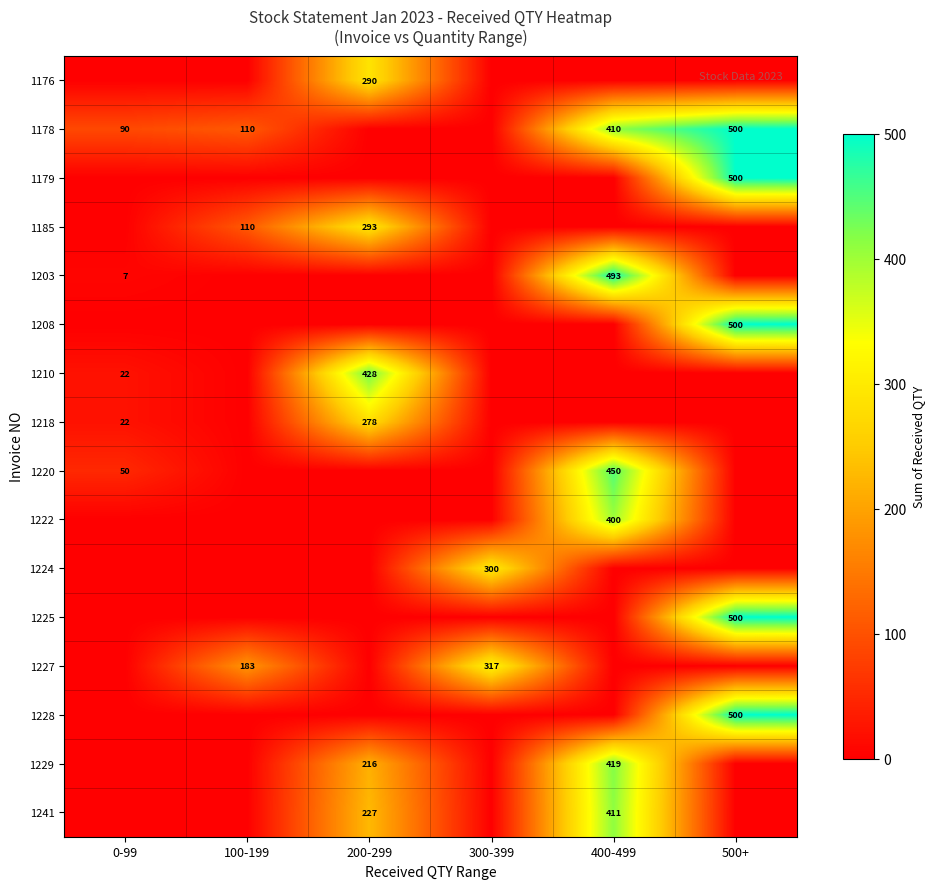

What is the total value across all series at 200-299?

1732